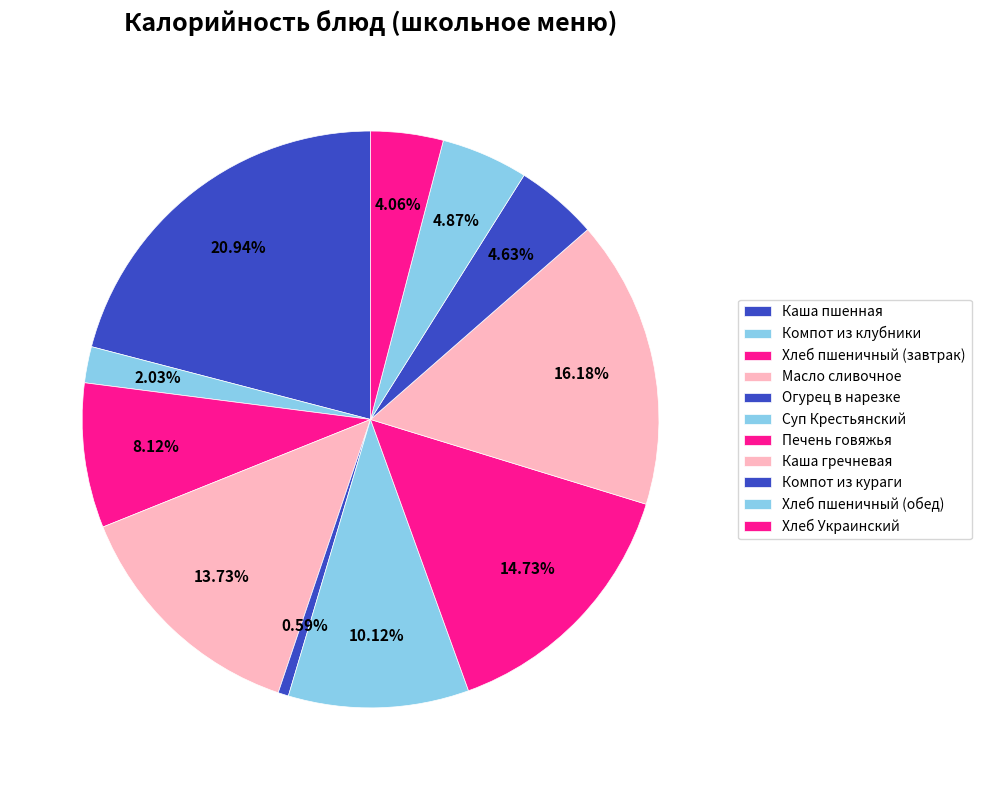

True or false: Масло сливочное accounts for 4% of the total.

False